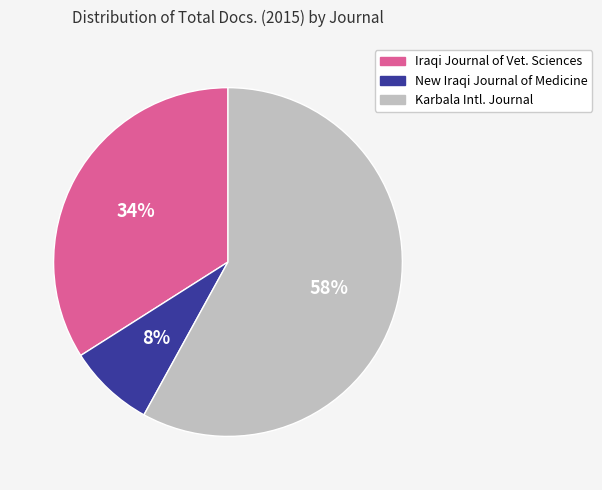

How many slices are in this pie chart?

3